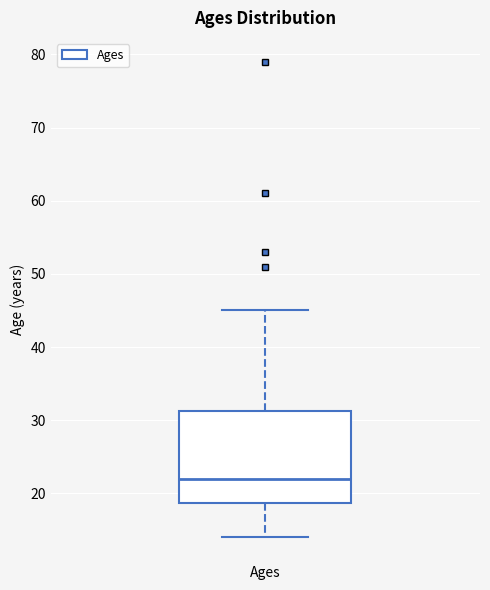

Where does the lower whisker of the box for Ages end on the y-axis? The values are not printed on the chart, so give them approximately, as read against the axis.

14